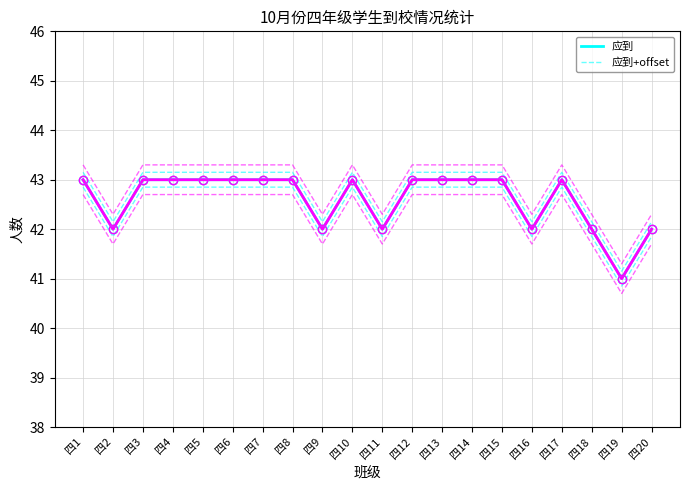

Reading right to left, extract all data points from this chart.

应到: 42.0	41.0	42.0	43.0	42.0	43.0	43.0	43.0	43.0	42.0	43.0	42.0	43.0	43.0	43.0	43.0	43.0	43.0	42.0	43.0
应到+offset: 42.1	41.1	42.1	43.1	42.1	43.1	43.1	43.1	43.1	42.1	43.1	42.1	43.1	43.1	43.1	43.1	43.1	43.1	42.1	43.1
应到-offset: 41.9	40.9	41.9	42.9	41.9	42.9	42.9	42.9	42.9	41.9	42.9	41.9	42.9	42.9	42.9	42.9	42.9	42.9	41.9	42.9
实到: 42.0	41.0	42.0	43.0	42.0	43.0	43.0	43.0	43.0	42.0	43.0	42.0	43.0	43.0	43.0	43.0	43.0	43.0	42.0	43.0
实到+offset: 42.3	41.3	42.3	43.3	42.3	43.3	43.3	43.3	43.3	42.3	43.3	42.3	43.3	43.3	43.3	43.3	43.3	43.3	42.3	43.3
实到-offset: 41.7	40.7	41.7	42.7	41.7	42.7	42.7	42.7	42.7	41.7	42.7	41.7	42.7	42.7	42.7	42.7	42.7	42.7	41.7	42.7